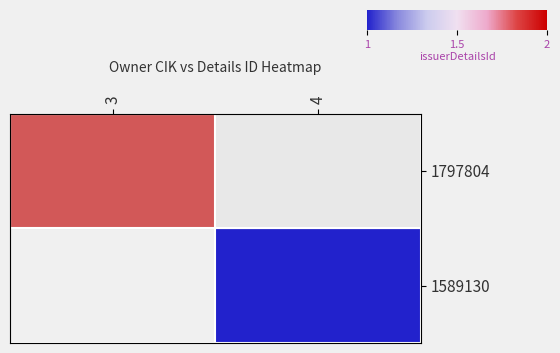

Which category has the lowest value in the 1589130 series?

3